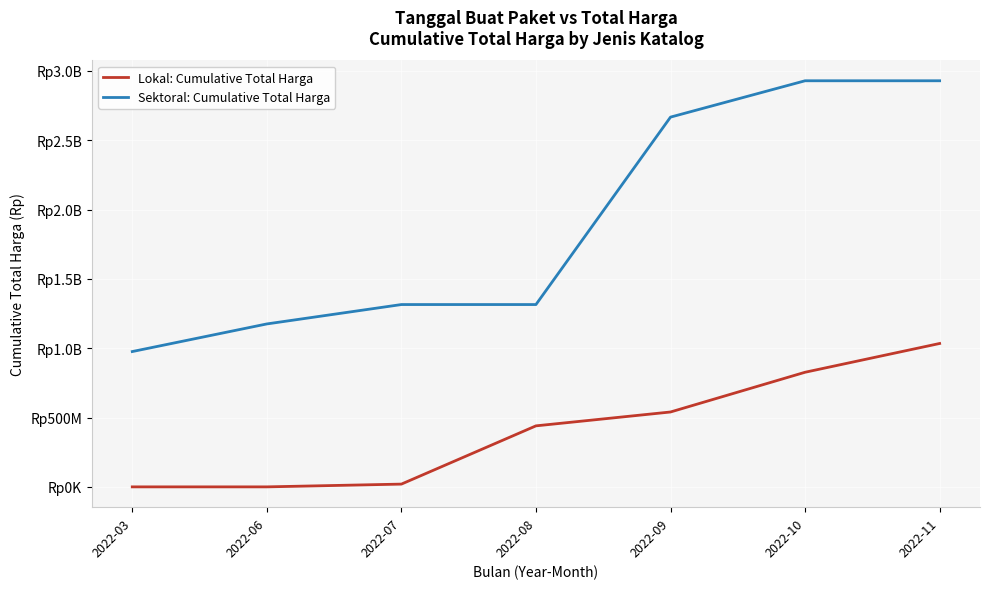

What are all the series names shown in the legend?

Lokal: Cumulative Total Harga, Sektoral: Cumulative Total Harga